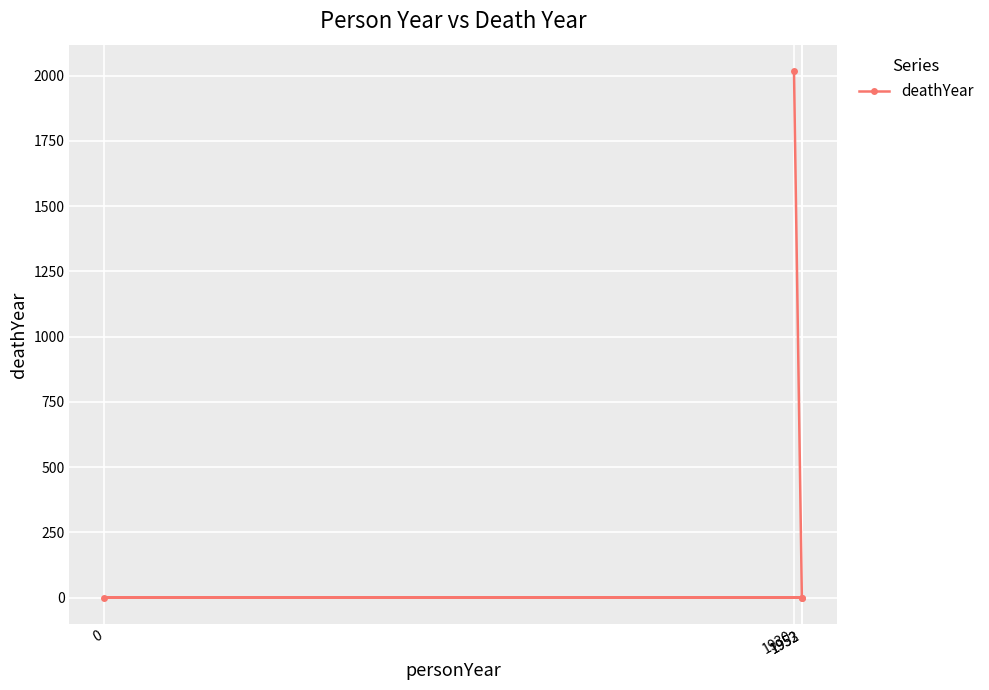

List the labels in order of value, largest first.

1930, 1952, 0, 1953